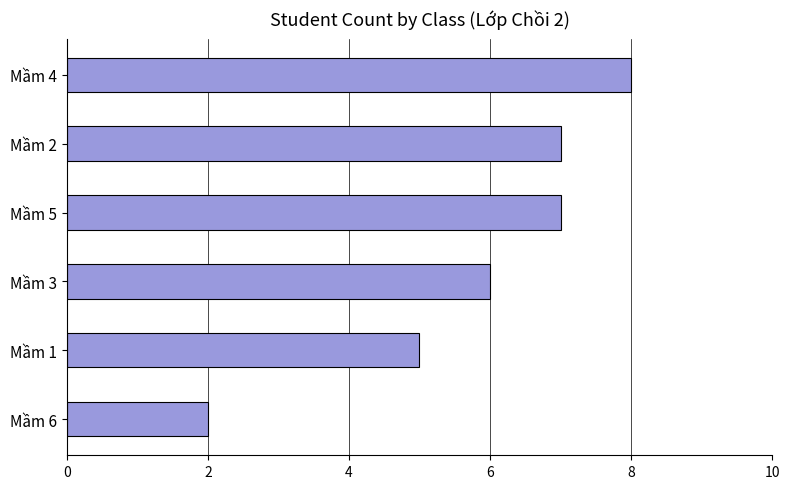

How many distinct data groups are displayed?

1